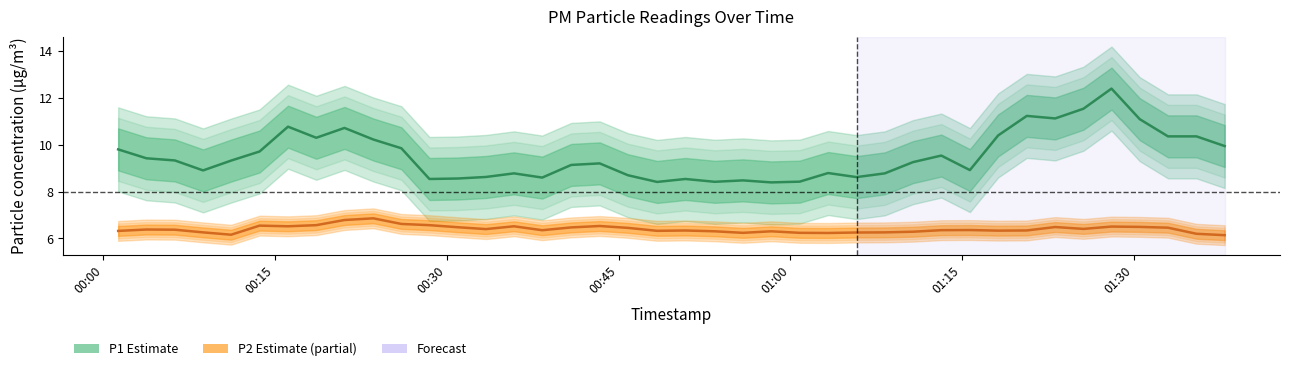

The P1 (PM10) series shows 17.9 at 39. True or false?

False